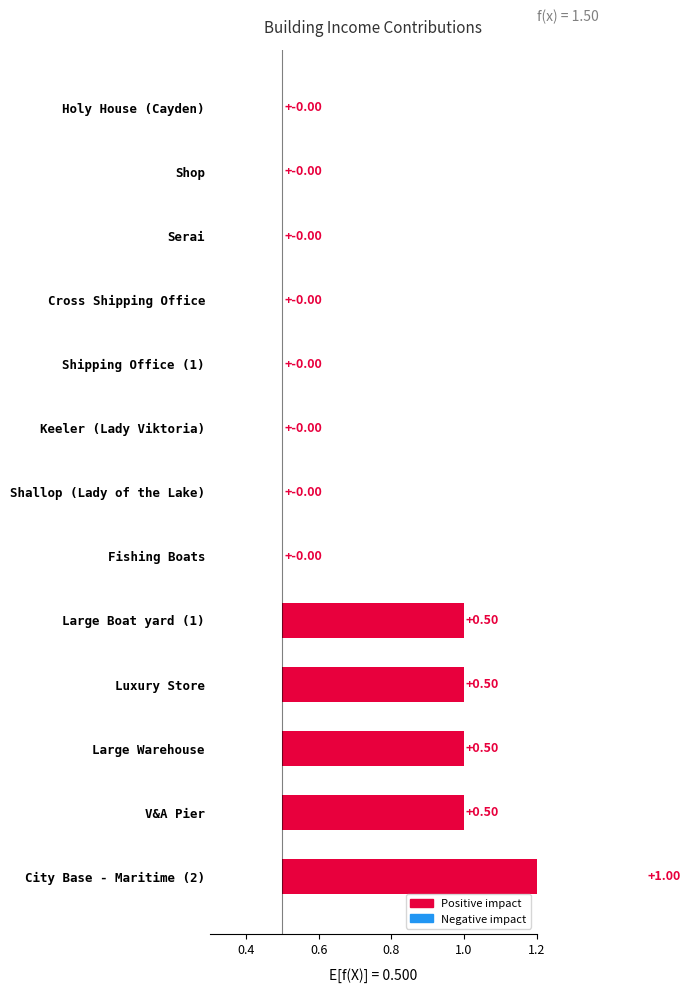

The value at V&A Pier is 1.8. True or false?

False